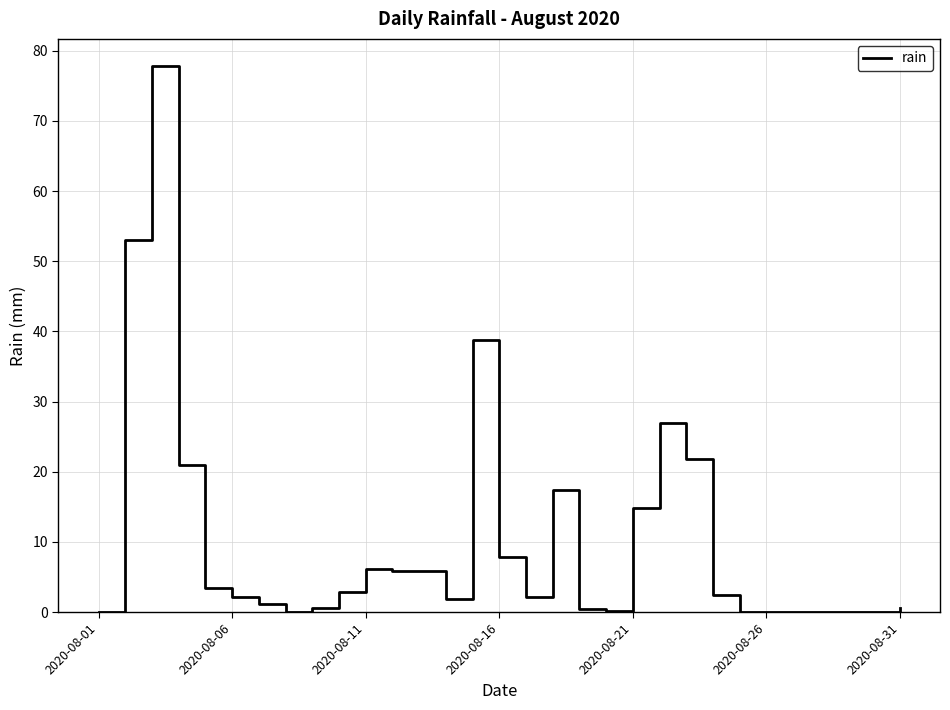

What is the difference between the maximum and minimum values?

77.8